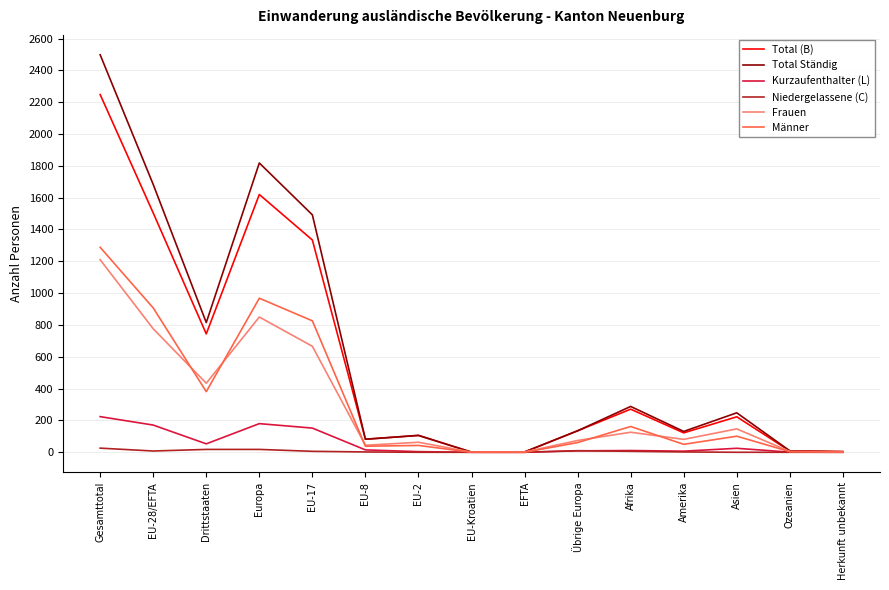

Between Gesamttotal and EFTA, which series saw the biggest shift?

Total Ständig